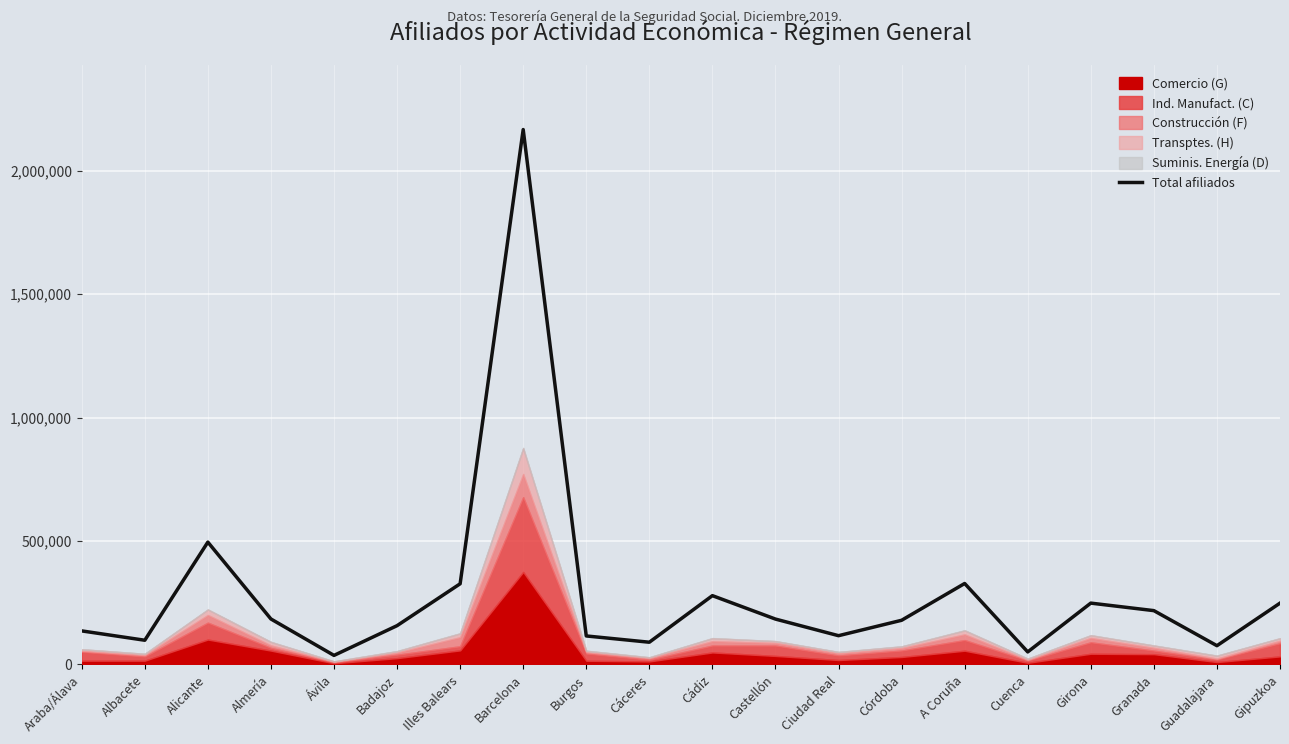

Where is Total afiliados nearest to the value 1101764?

Alicante